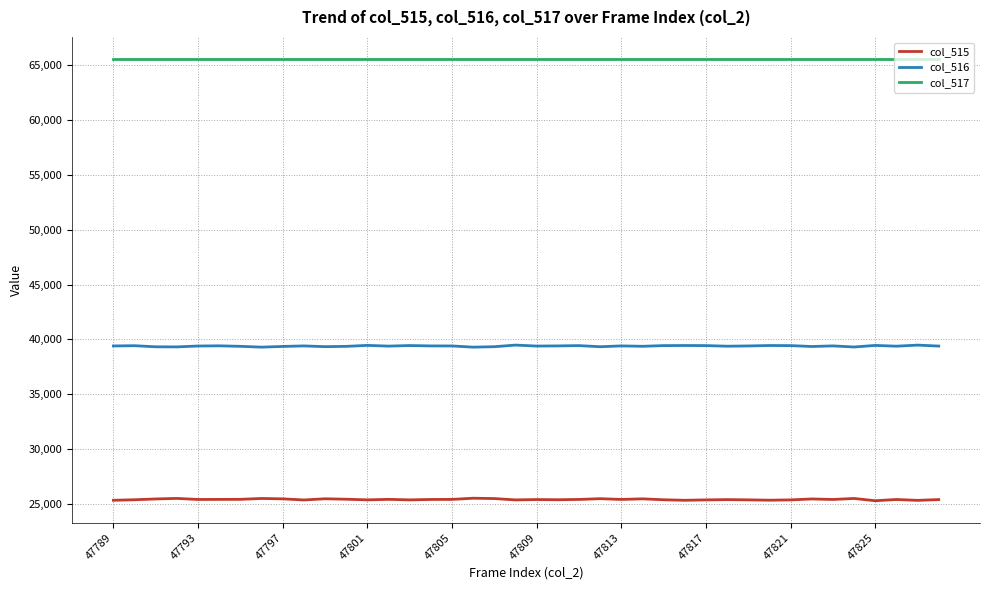

True or false: col_516 and col_517 cross at least once.

False